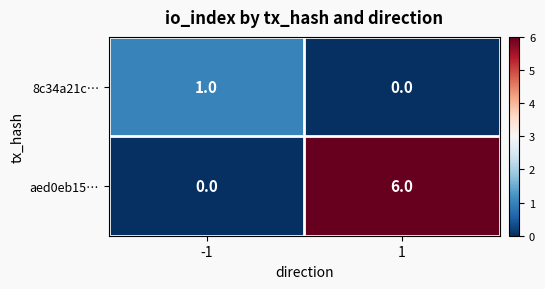

What is the difference between the maximum and minimum values in the aed0eb15… series?

6